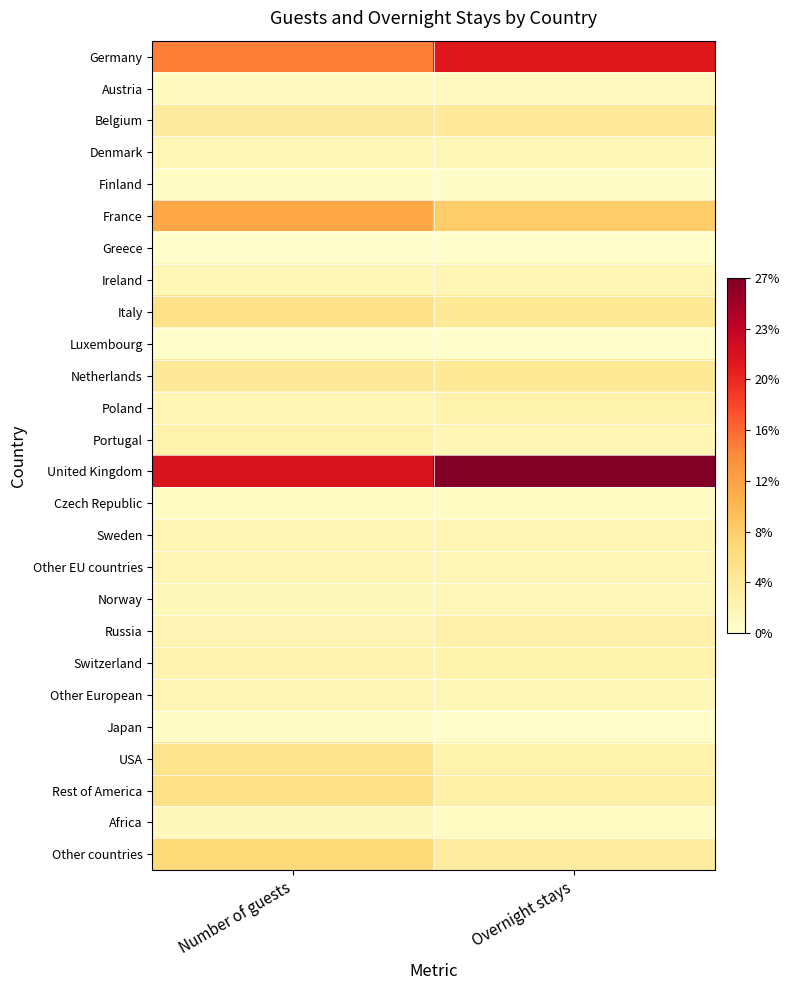

At which category is the sum across all series the highest?

Number of guests